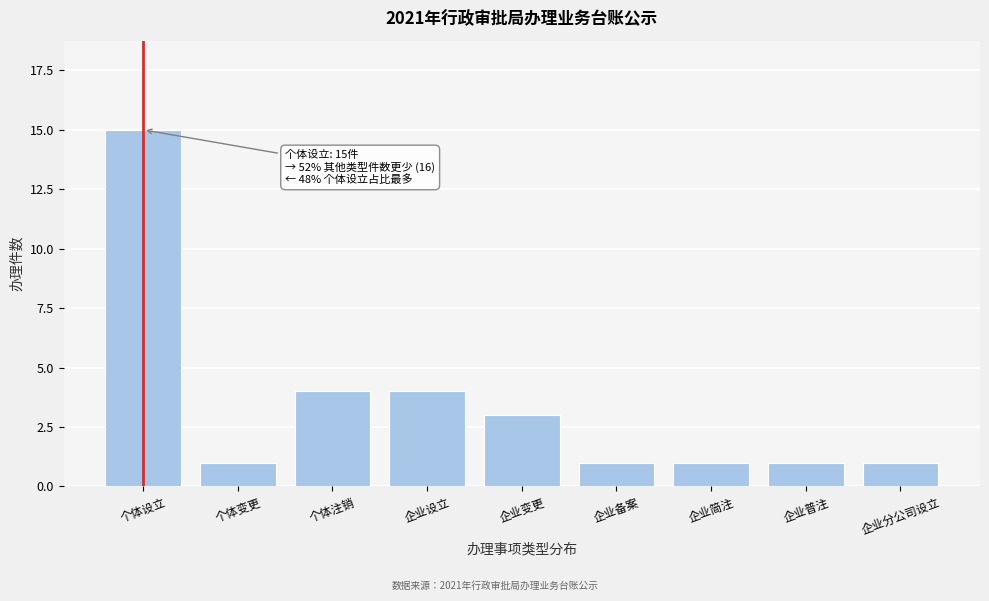

Reading left to right, list all the values displayed in this chart.

15	1	4	4	3	1	1	1	1